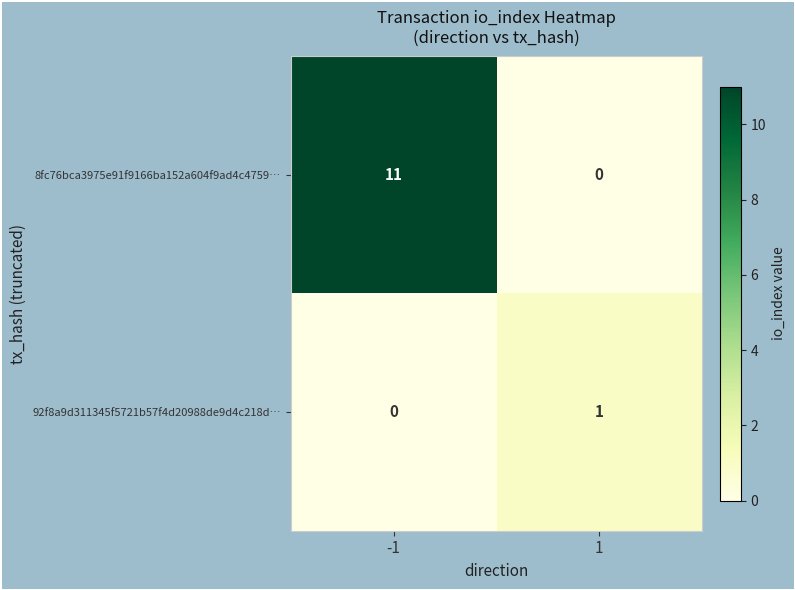

Which series has the widest spread of values?

8fc76bca3975e91f9166ba152a604f9ad4c4759…